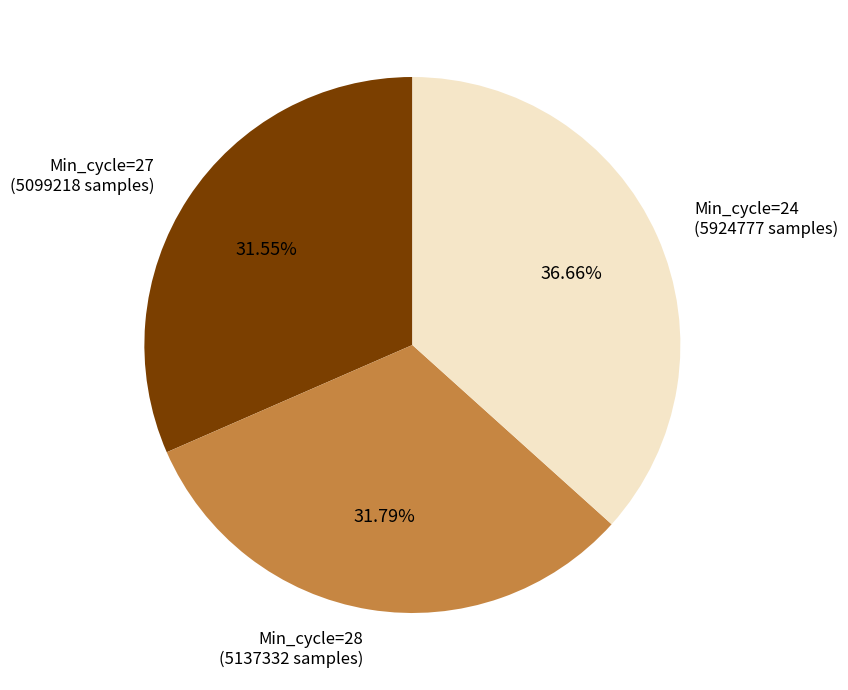

Which category has the biggest portion of the pie?

Min_cycle=24